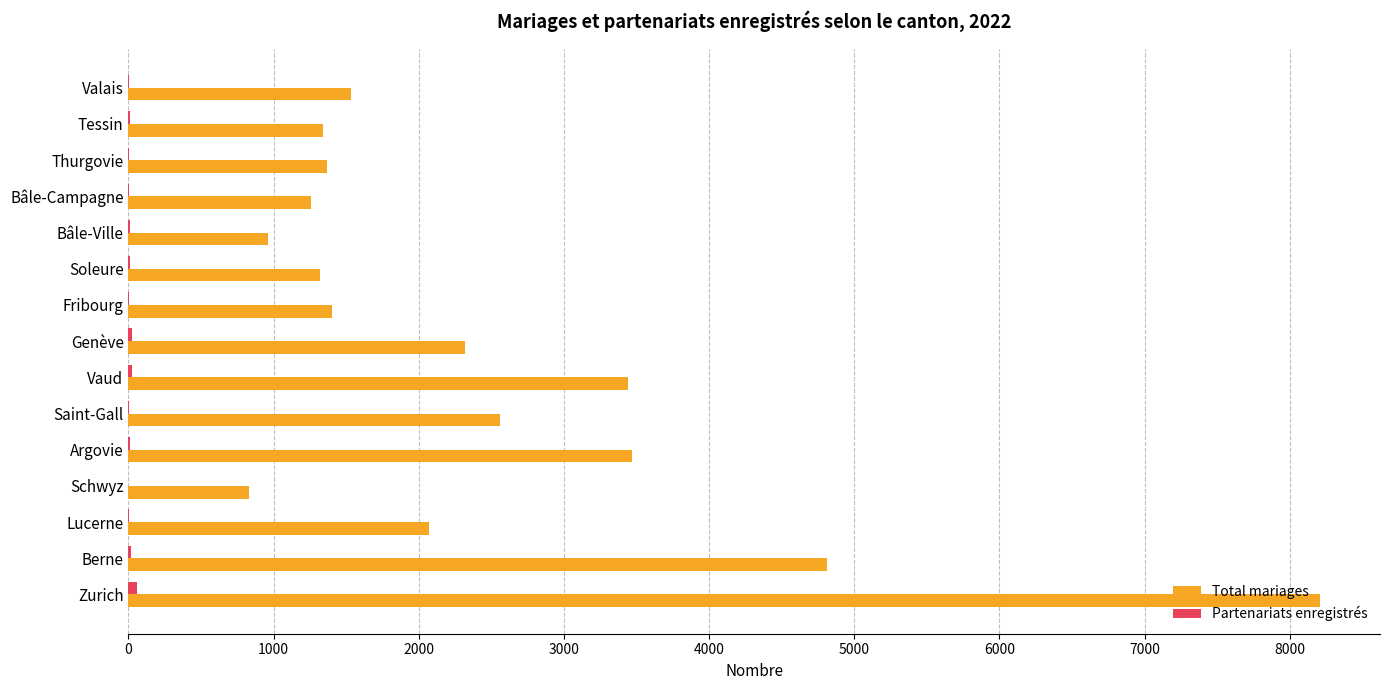

True or false: Total mariages has a value of 3958 at Saint-Gall.

False